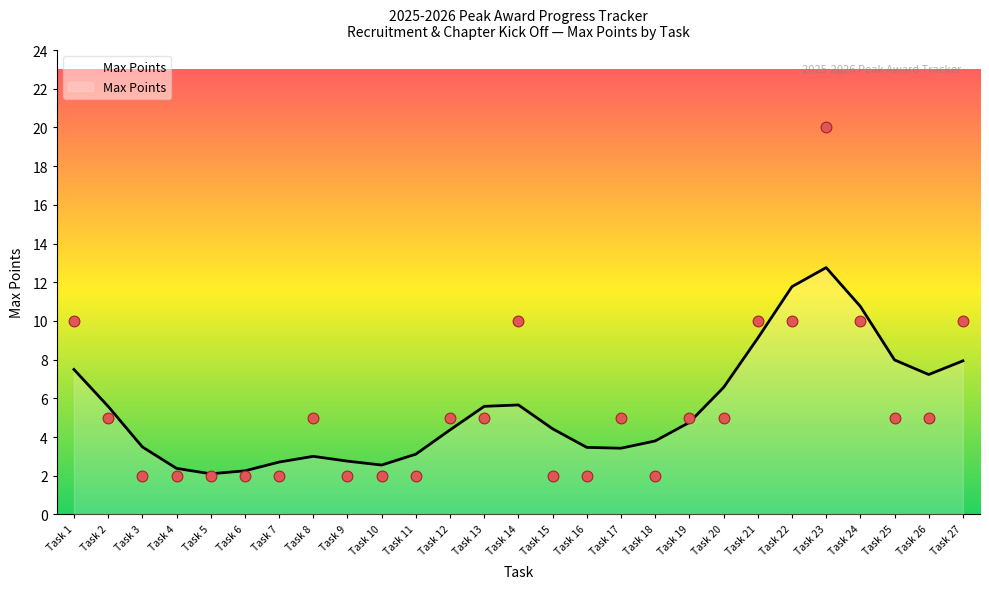

What is the ratio of the value at Task 12 to the value at Task 6?

2.5